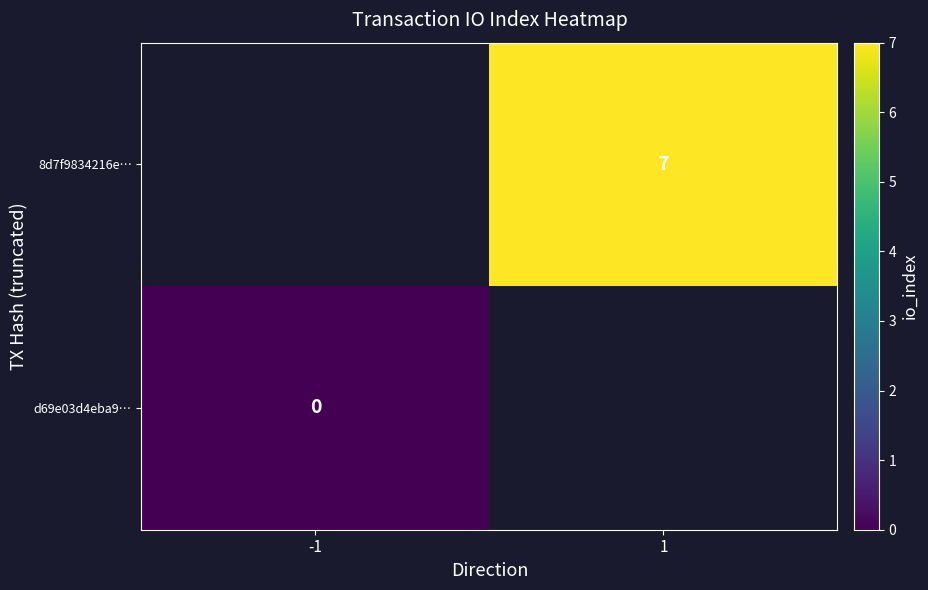

The 8d7f9834216e… series shows 7 at 1. True or false?

True